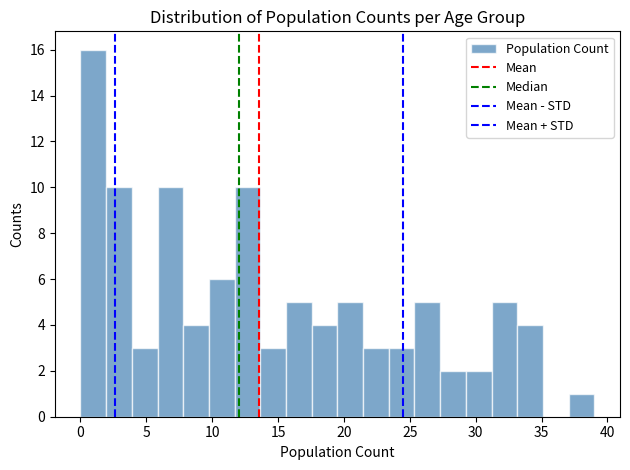

Read against the x-axis, roughly where is the centre of the tallest bar?

1.0